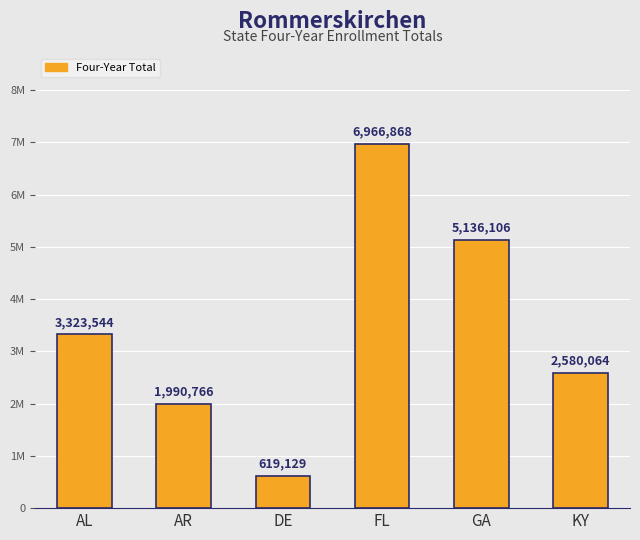

What is the difference between the values at AR and GA?

3145340.7